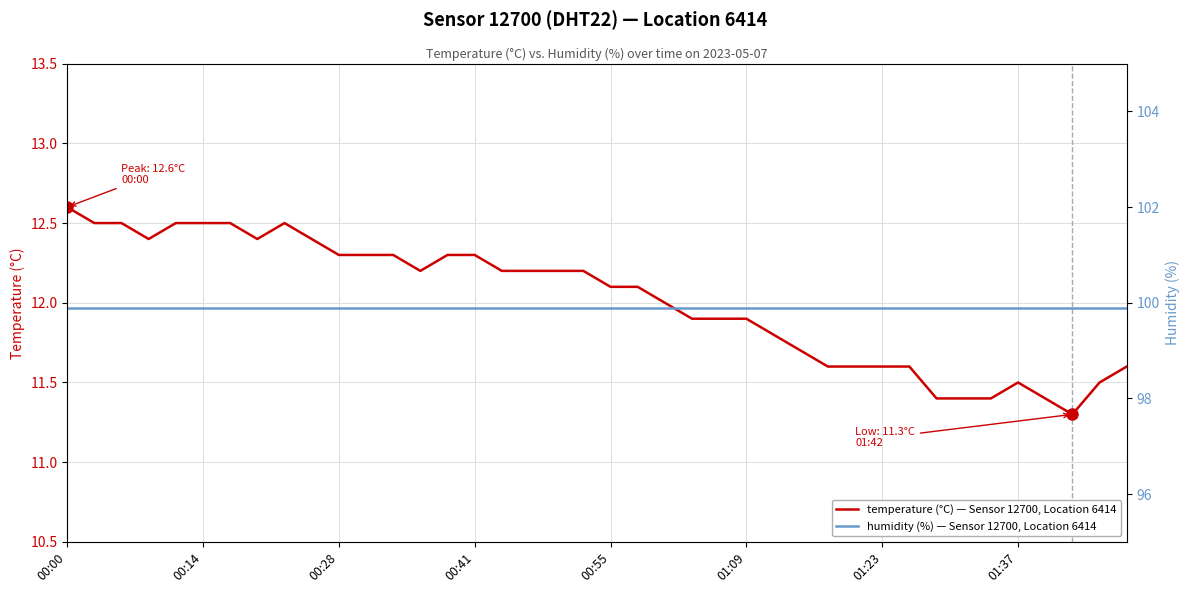

True or false: humidity (%) — Sensor 12700, Location 6414 has more than 0 points higher than both neighbors.

False